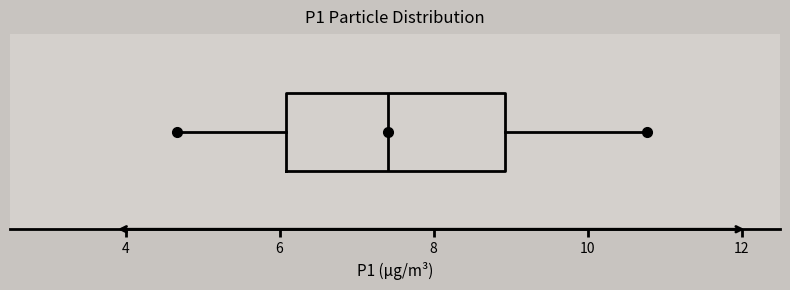

Where does the left whisker of the box end on the x-axis? The values are not printed on the chart, so give them approximately, as read against the axis.

4.6